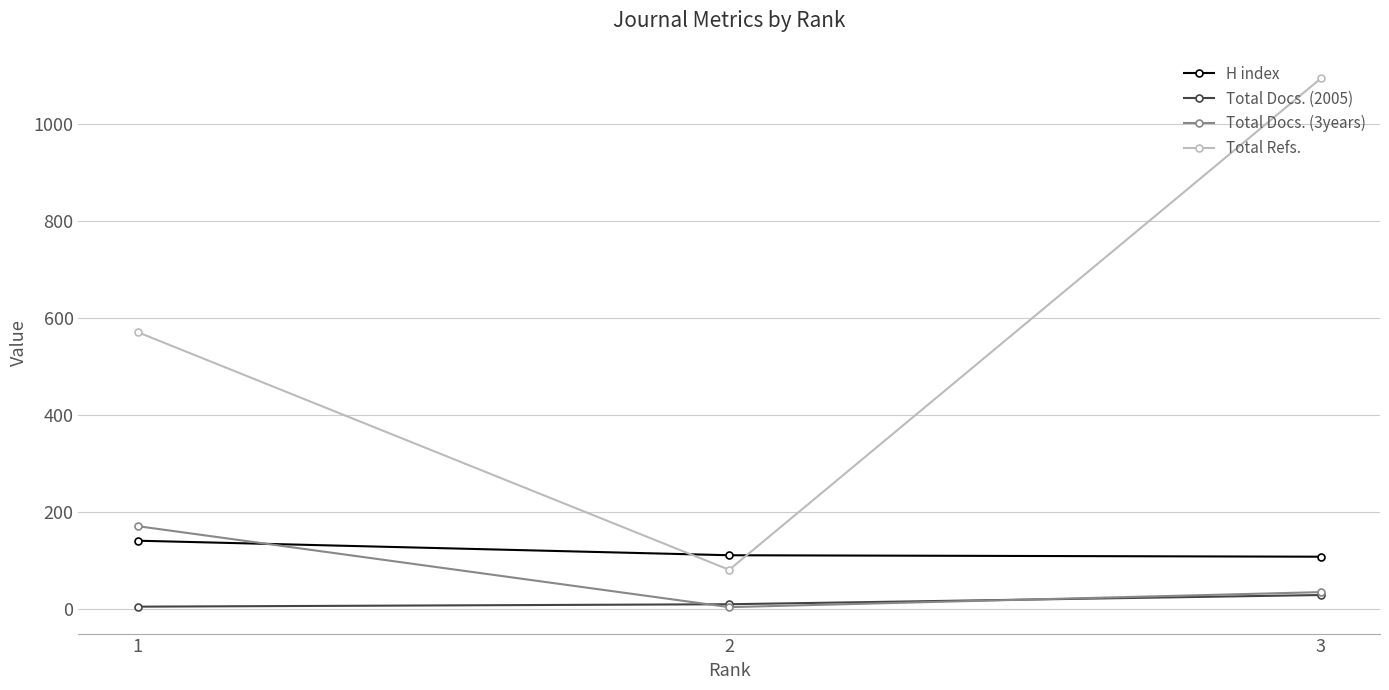

What is the value of the Total Refs. point at the 1st from the left?

571